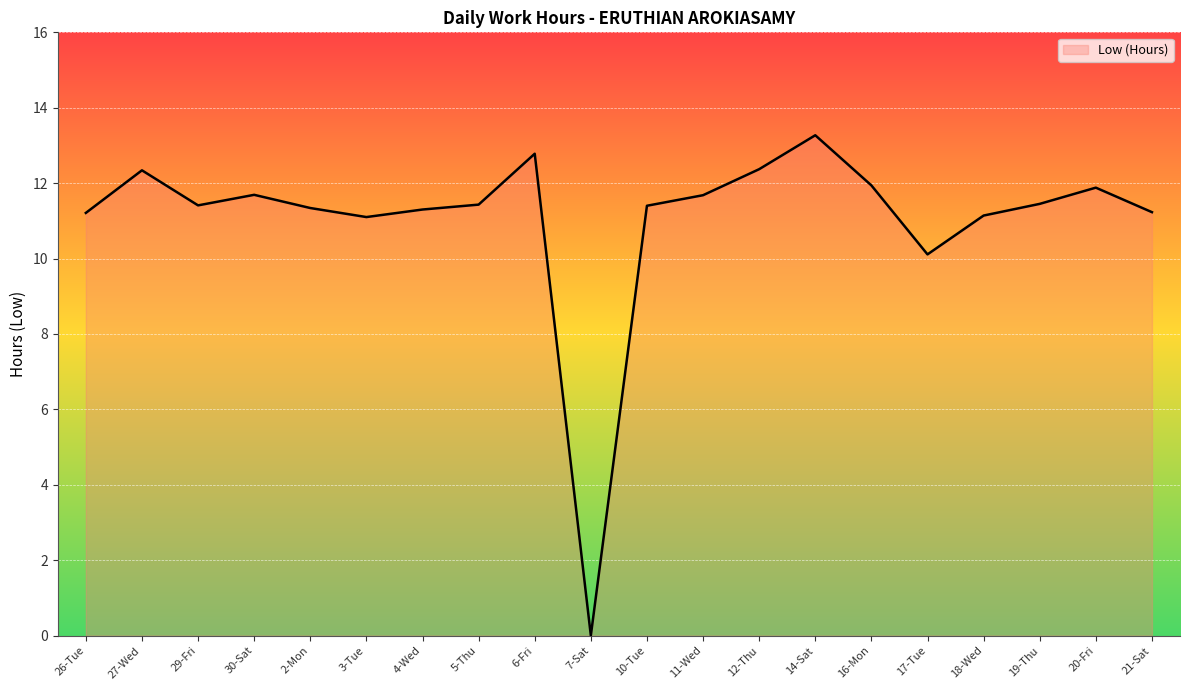

What is the difference between the maximum and minimum values?

13.3